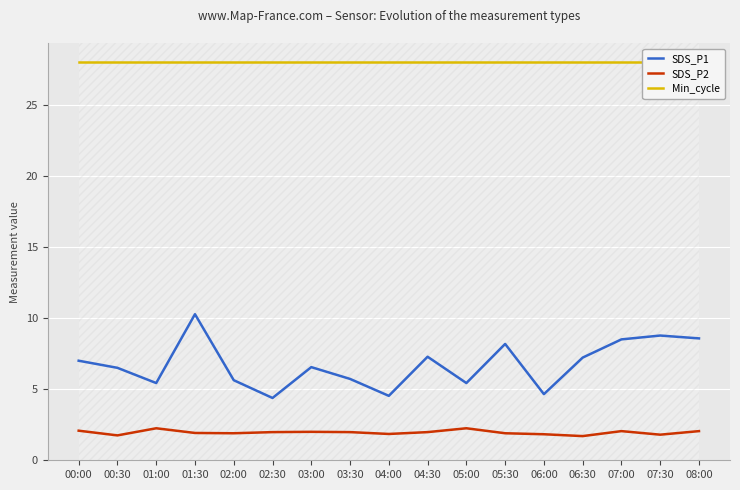

What value does the Min_cycle series have at 06:30?

28.0